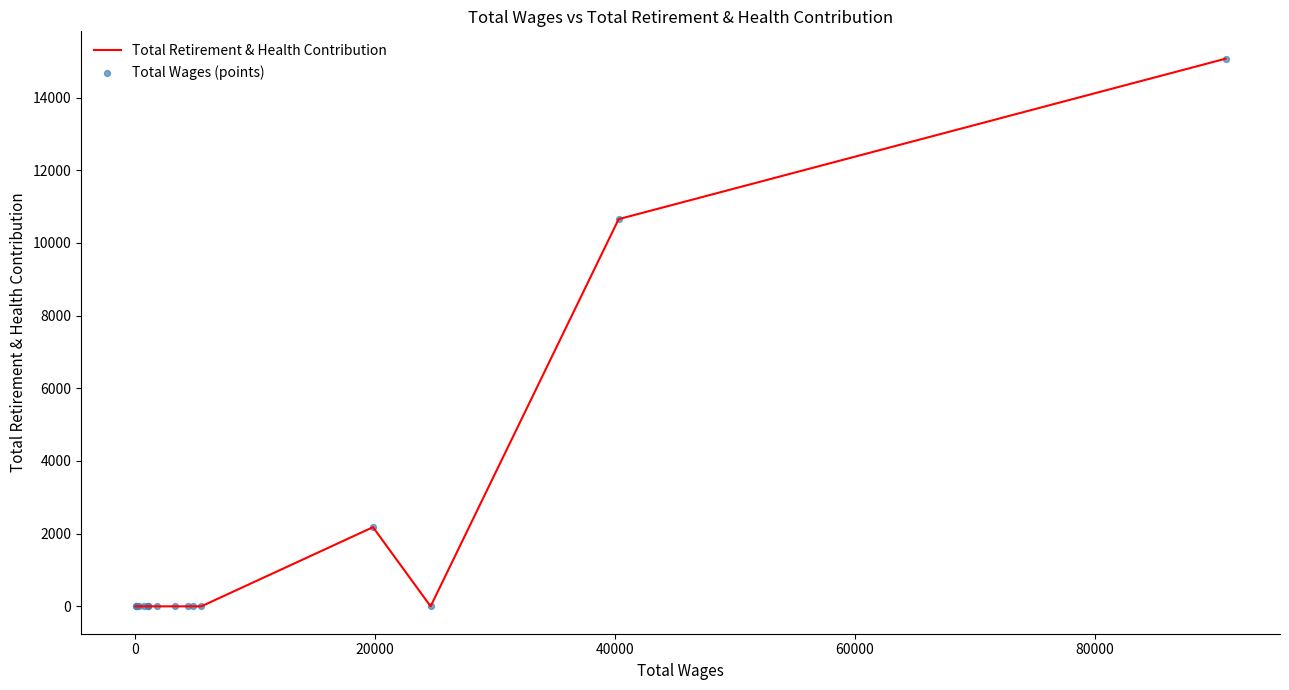

What is the maximum value shown in the chart?

15071